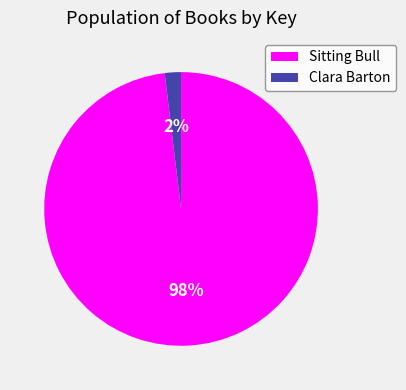

Is the sum of Clara Barton and Sitting Bull greater than half?

Yes